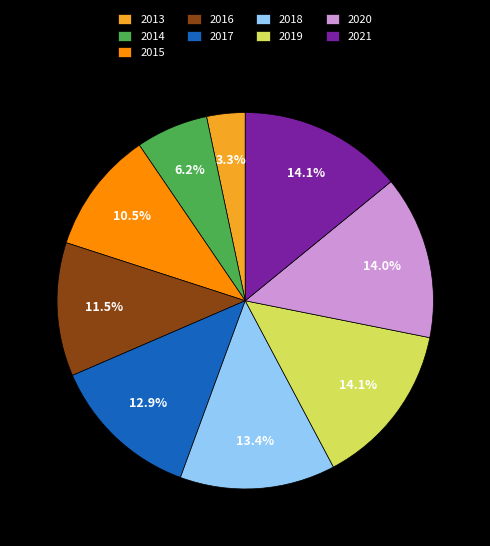

To the nearest percent, what is the average slice percentage?

11%